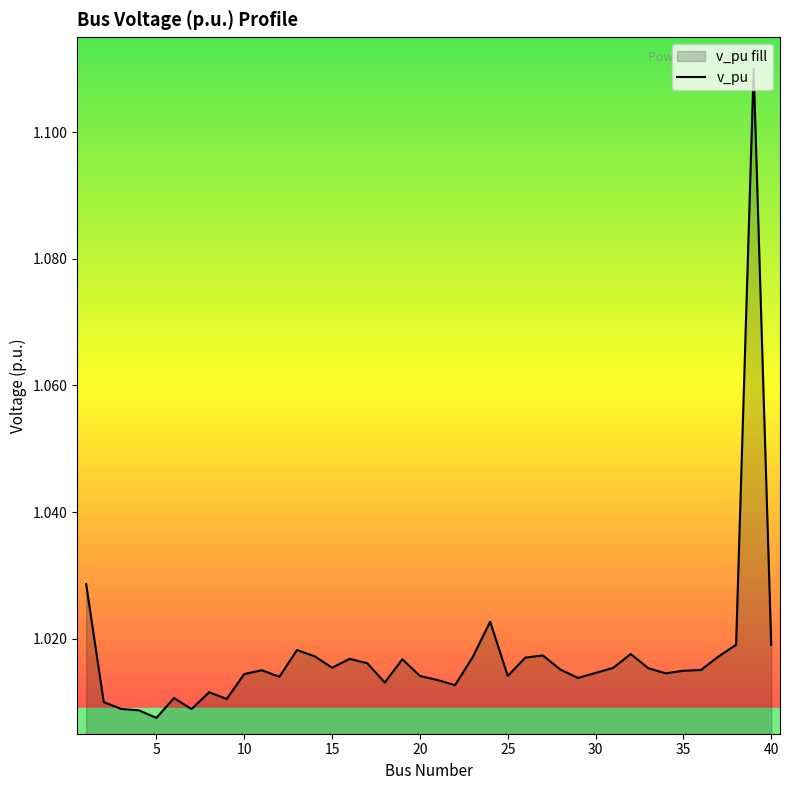

The chart shows a value of 0.5 at 40. True or false?

False